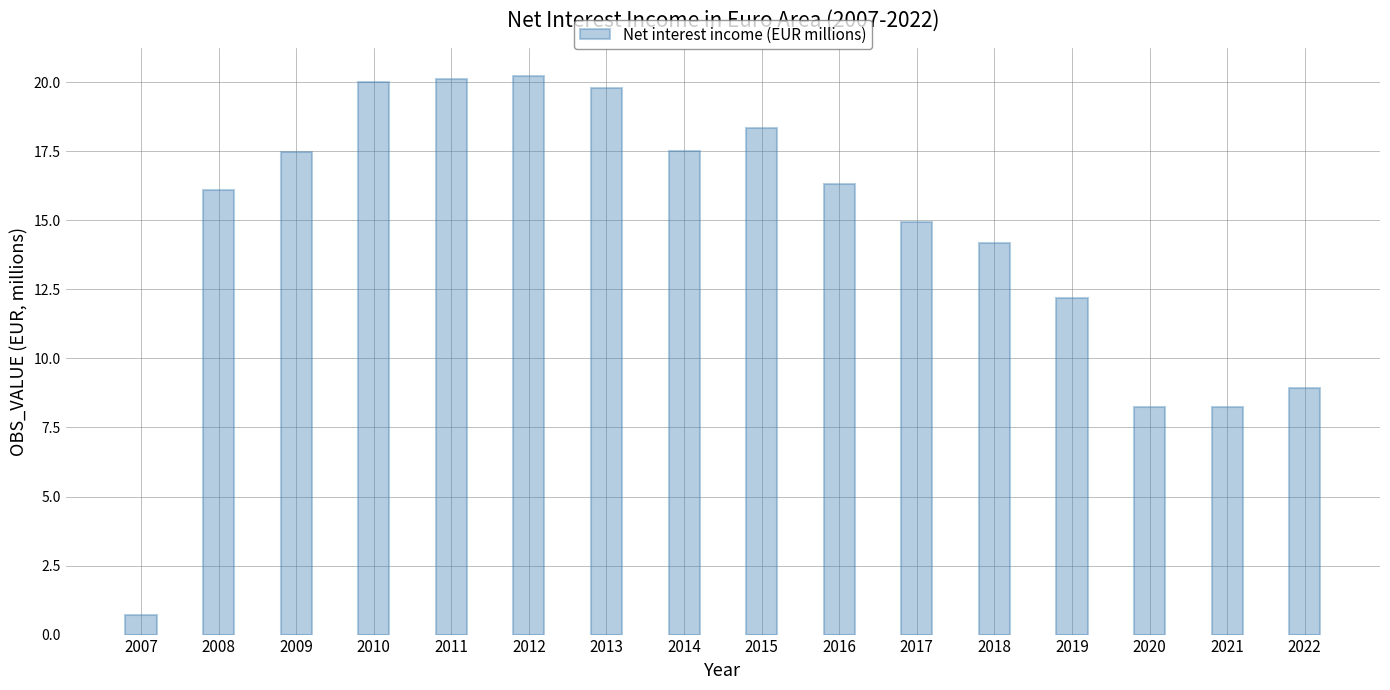

Between 2017 and 2008, which is larger?

2008